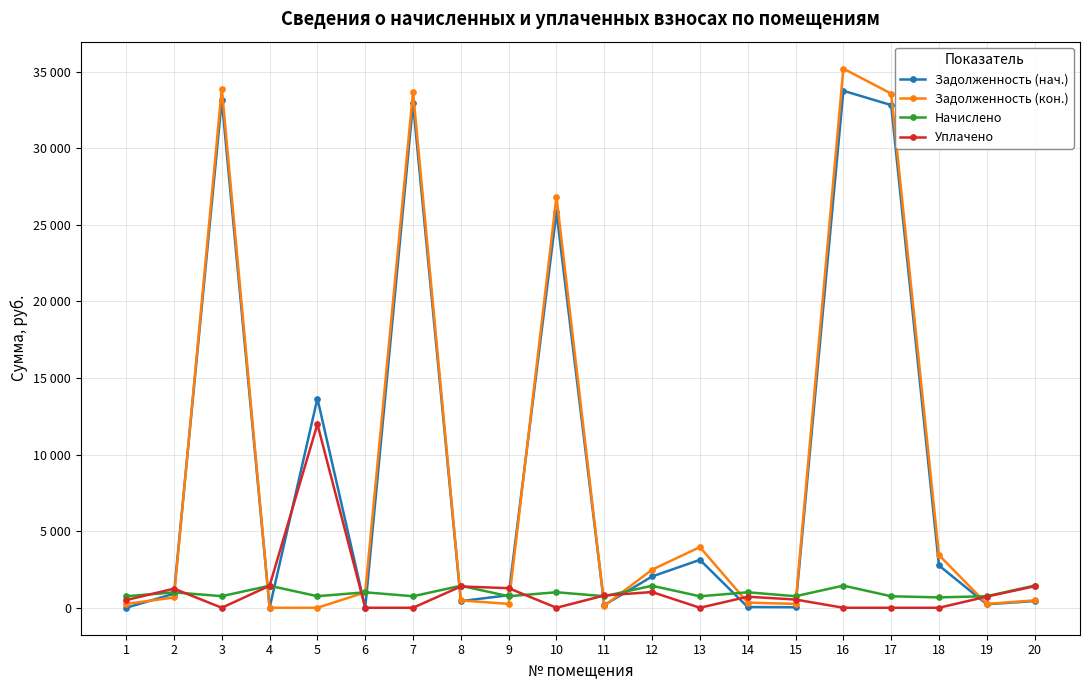

What is the spread (max minus min) of values at 6?

1008.6